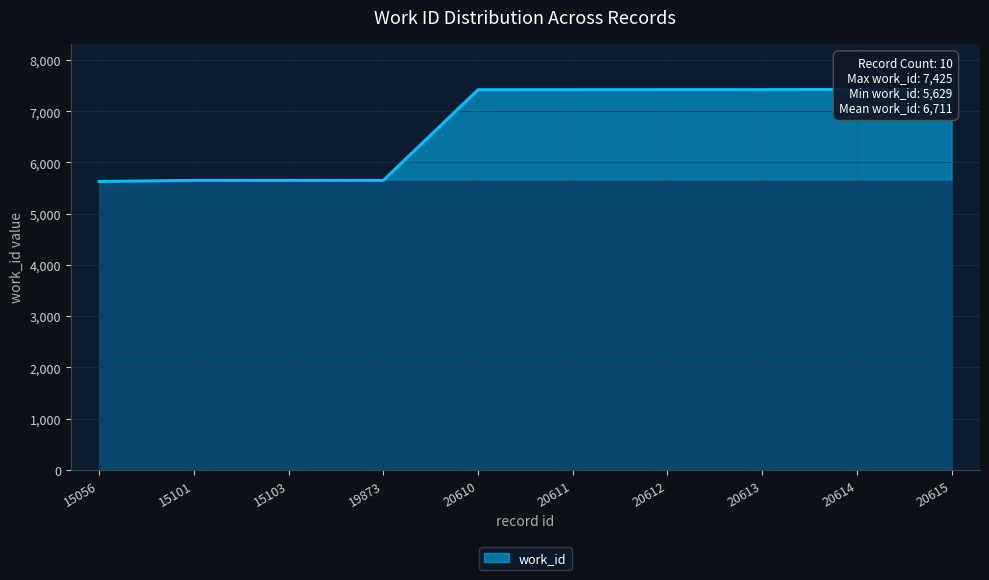

List the labels in order of value, largest first.

20615, 20614, 20613, 20612, 20611, 20610, 15103, 15101, 19873, 15056